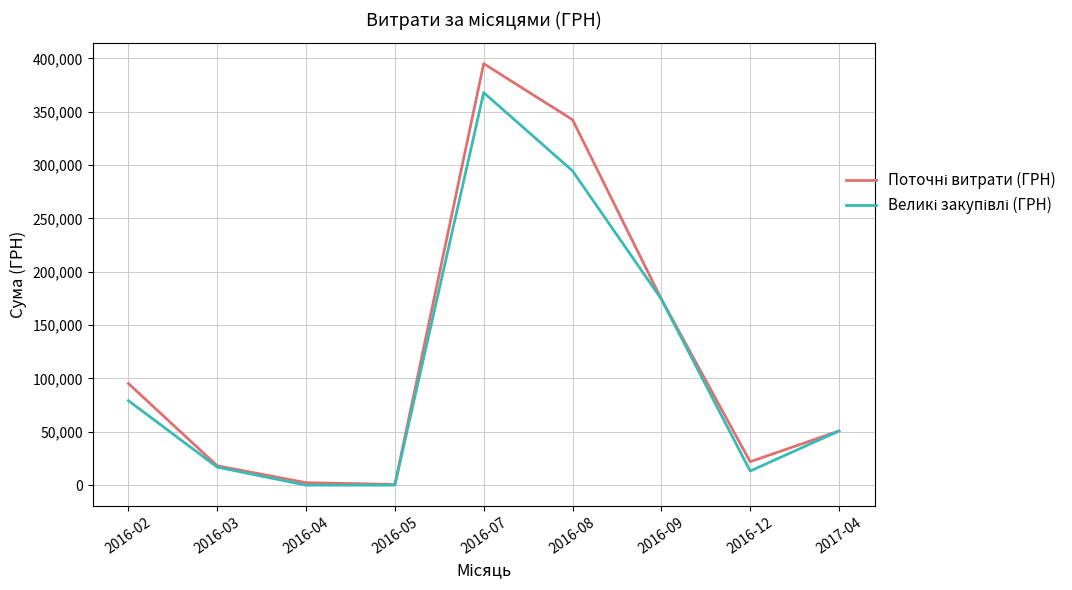

Which category has the highest value across all series?

2016-07